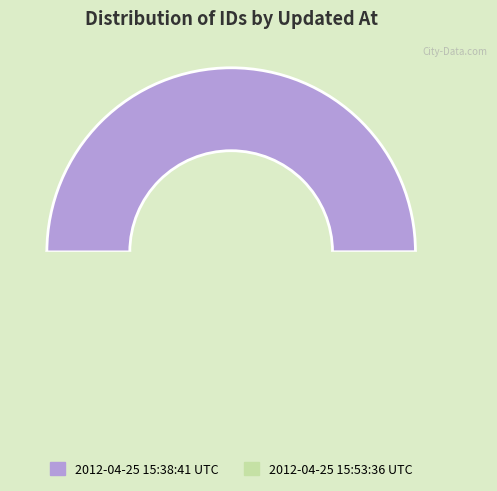

To the nearest percent, what is the average slice percentage?

50%